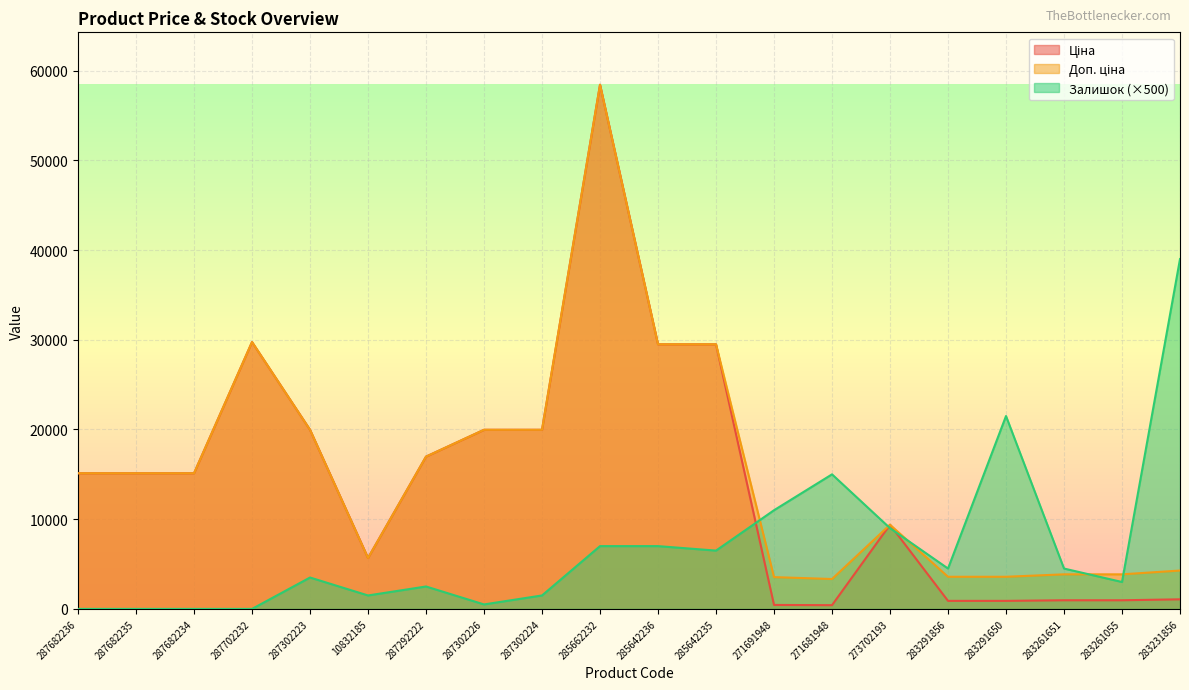

What are all the series names shown in the legend?

Ціна, Доп. ціна, Залишок